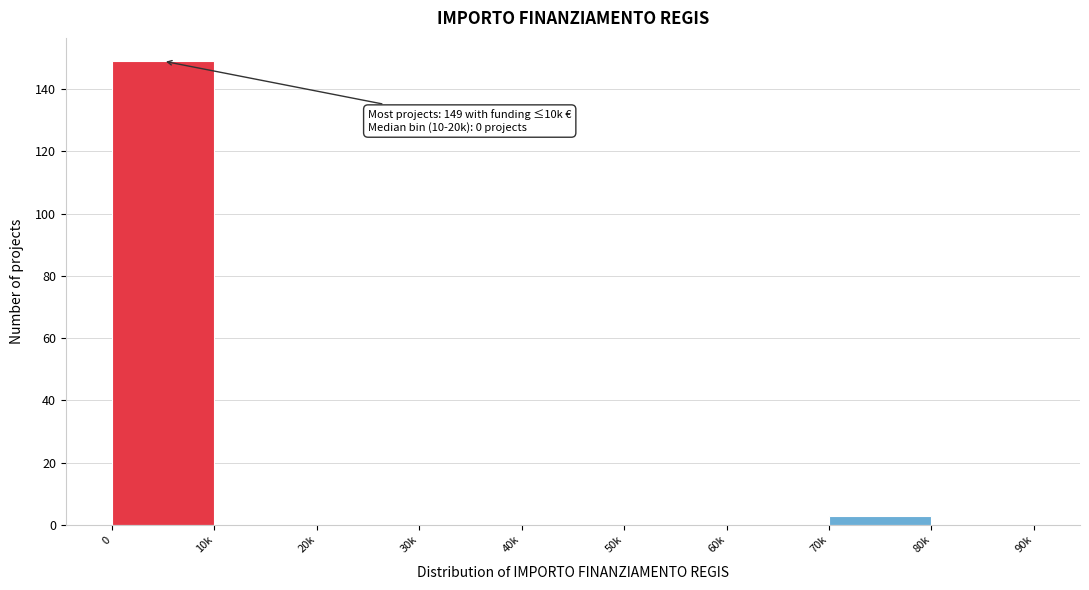

Reading left to right, what are all the values shown in this chart?

0=149	10k=0	20k=0	30k=0	40k=0	50k=0	60k=0	70k=3	80k=0